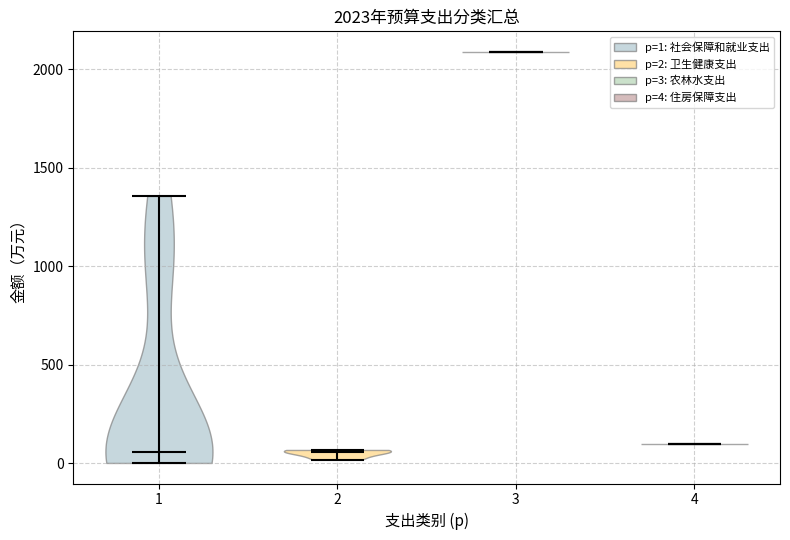

Which violin has the highest median line?

3